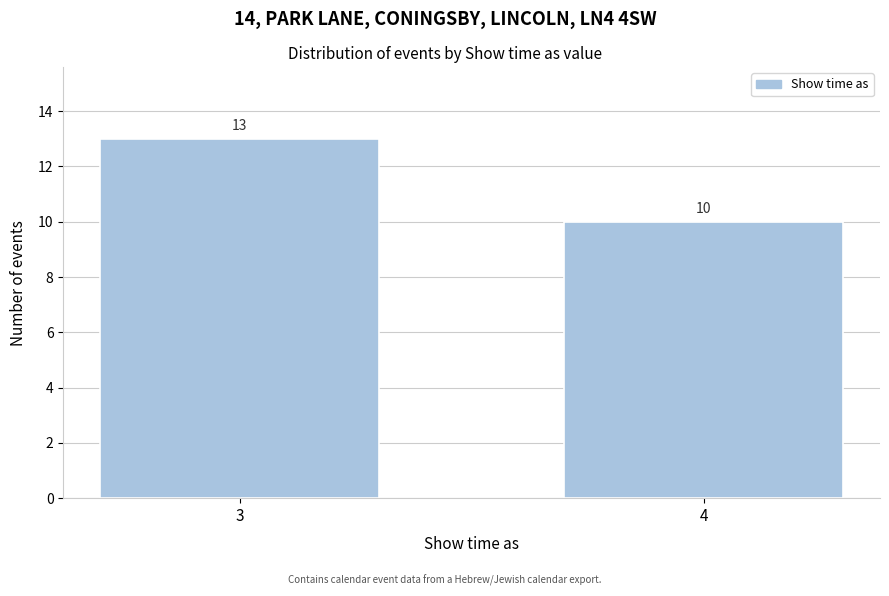

Reading left to right, what are all the values shown in this chart?

3=13	4=10